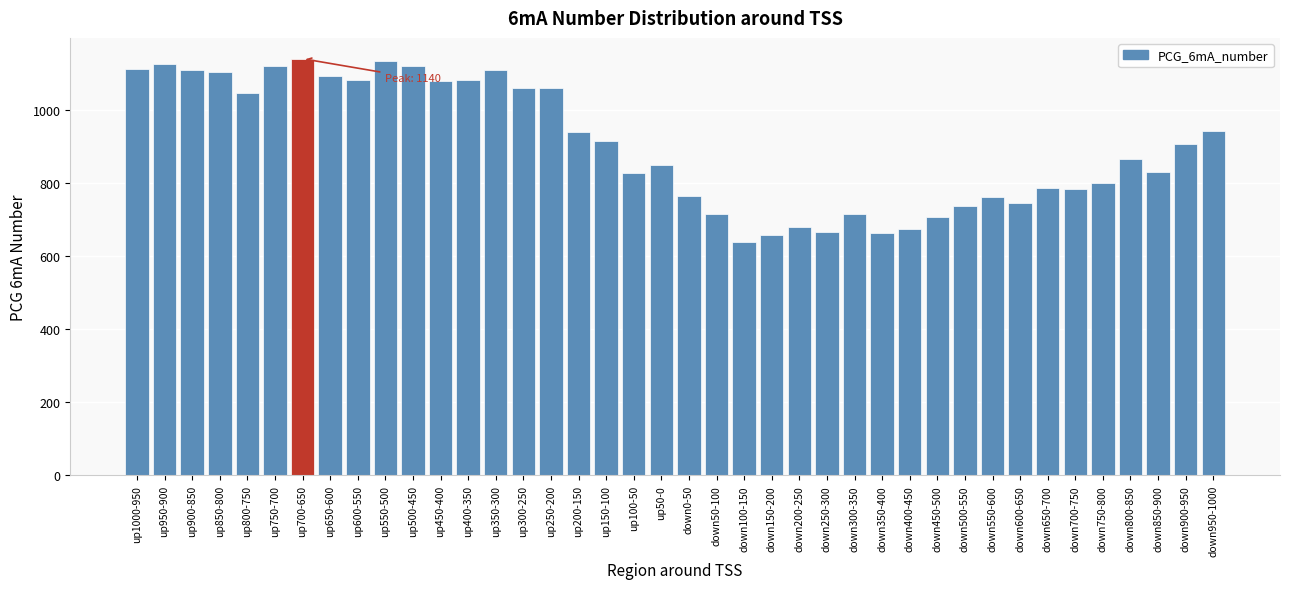

What is the label of the 7th bar from the right?

down650-700